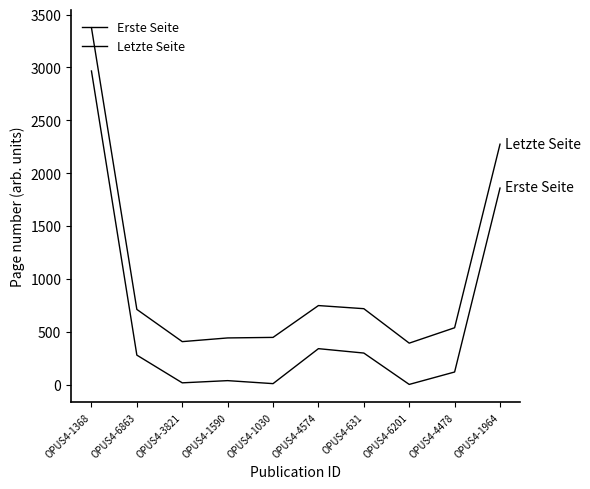

What position from the left is OPUS4-4478?

9